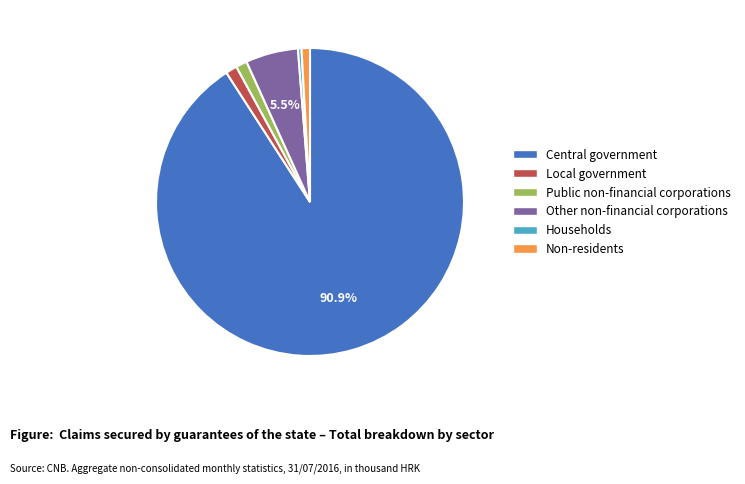

To the nearest percent, what is the average slice percentage?

17%